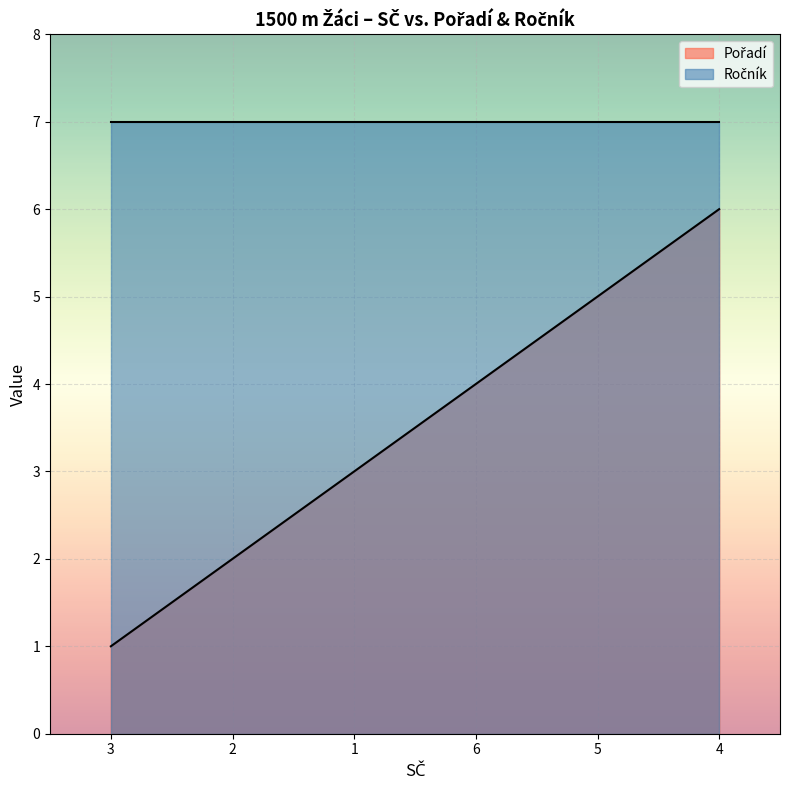

What is the minimum value shown in the chart?

1